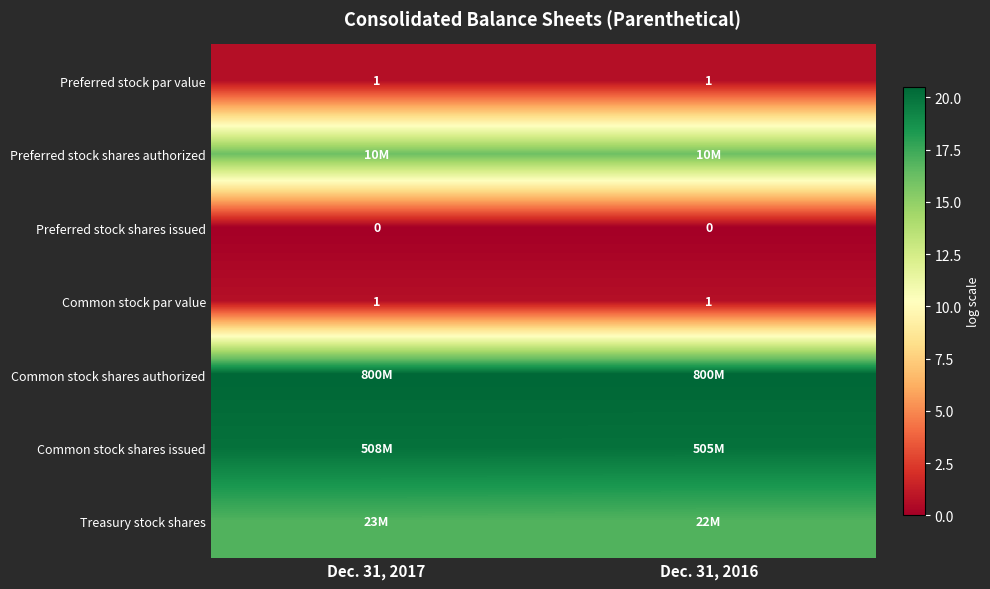

What is the minimum value for Treasury stock shares?

16.9